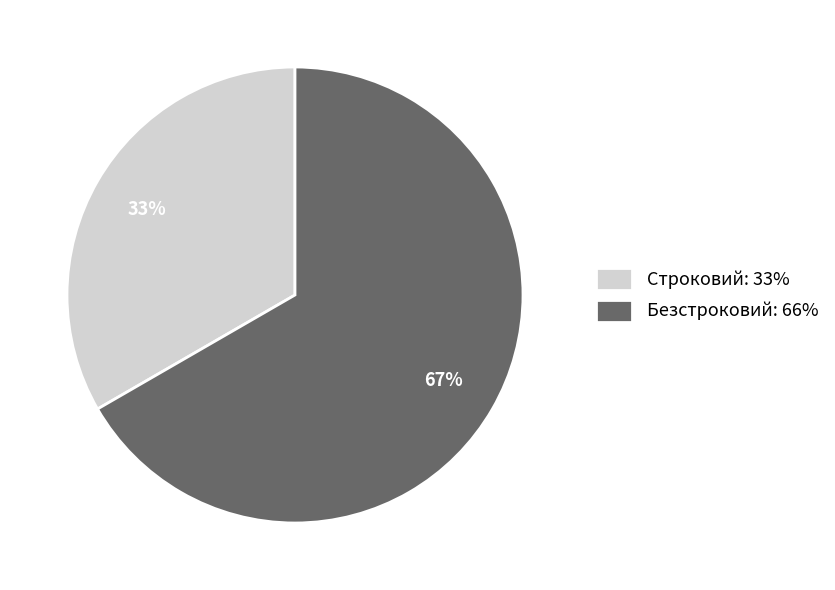

Rank the categories by value from highest to lowest.

Безстроковий, Строковий